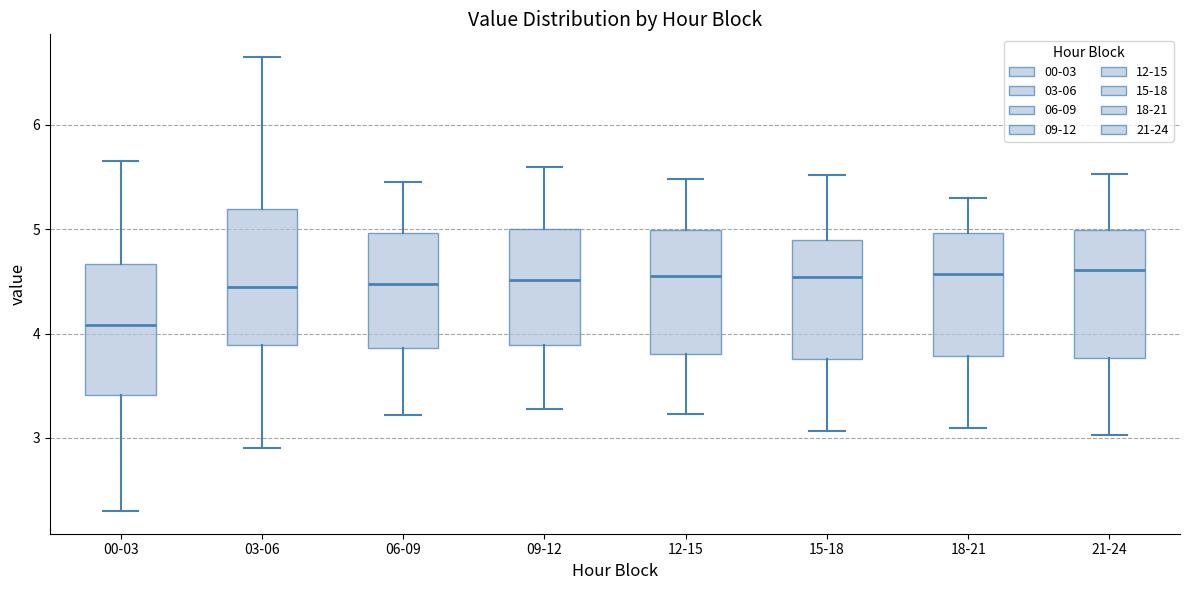

Reading left to right, transcribe this box plot: for each box, give where its median line is, the range the box spans, and where its two whiskers end, as read against the y-axis. The values are not printed on the chart, so give them approximately, as read against the axis.

00-03: median 4.1, box 3.4 to 4.7, whiskers 2.3 to 5.7
03-06: median 4.5, box 3.9 to 5.2, whiskers 2.9 to 6.7
06-09: median 4.5, box 3.9 to 5.0, whiskers 3.2 to 5.5
09-12: median 4.5, box 3.9 to 5.0, whiskers 3.3 to 5.6
12-15: median 4.6, box 3.8 to 5.0, whiskers 3.2 to 5.5
15-18: median 4.5, box 3.8 to 4.9, whiskers 3.1 to 5.5
18-21: median 4.6, box 3.8 to 5.0, whiskers 3.1 to 5.3
21-24: median 4.6, box 3.8 to 5.0, whiskers 3.0 to 5.5